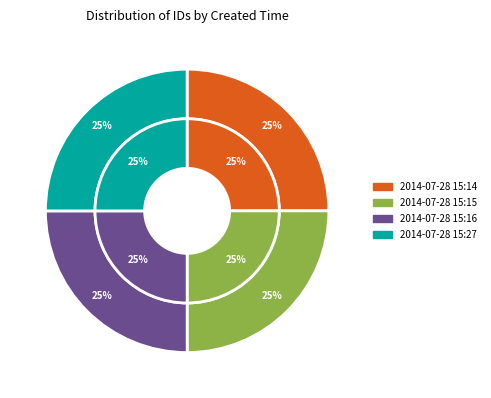

True or false: 2014-07-28 15:27 accounts for 32% of the total.

False